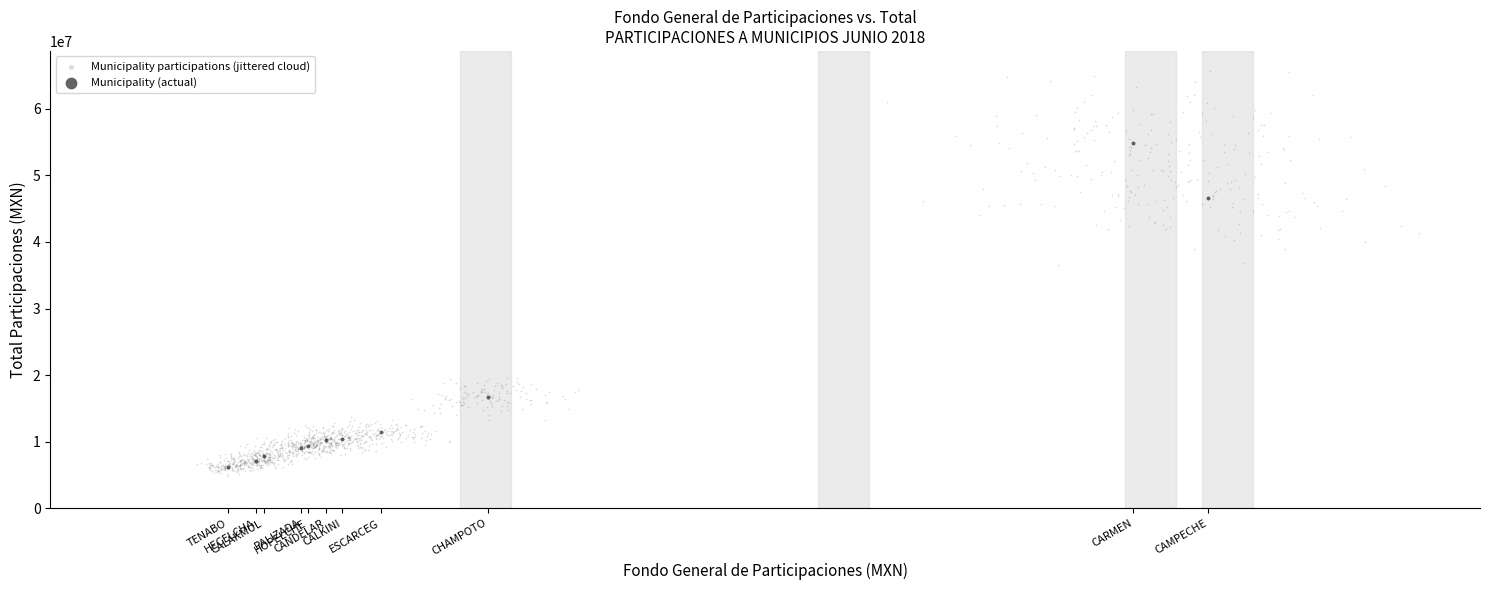

Which series reaches the maximum Y coordinate?

Municipality participations (jittered cloud)